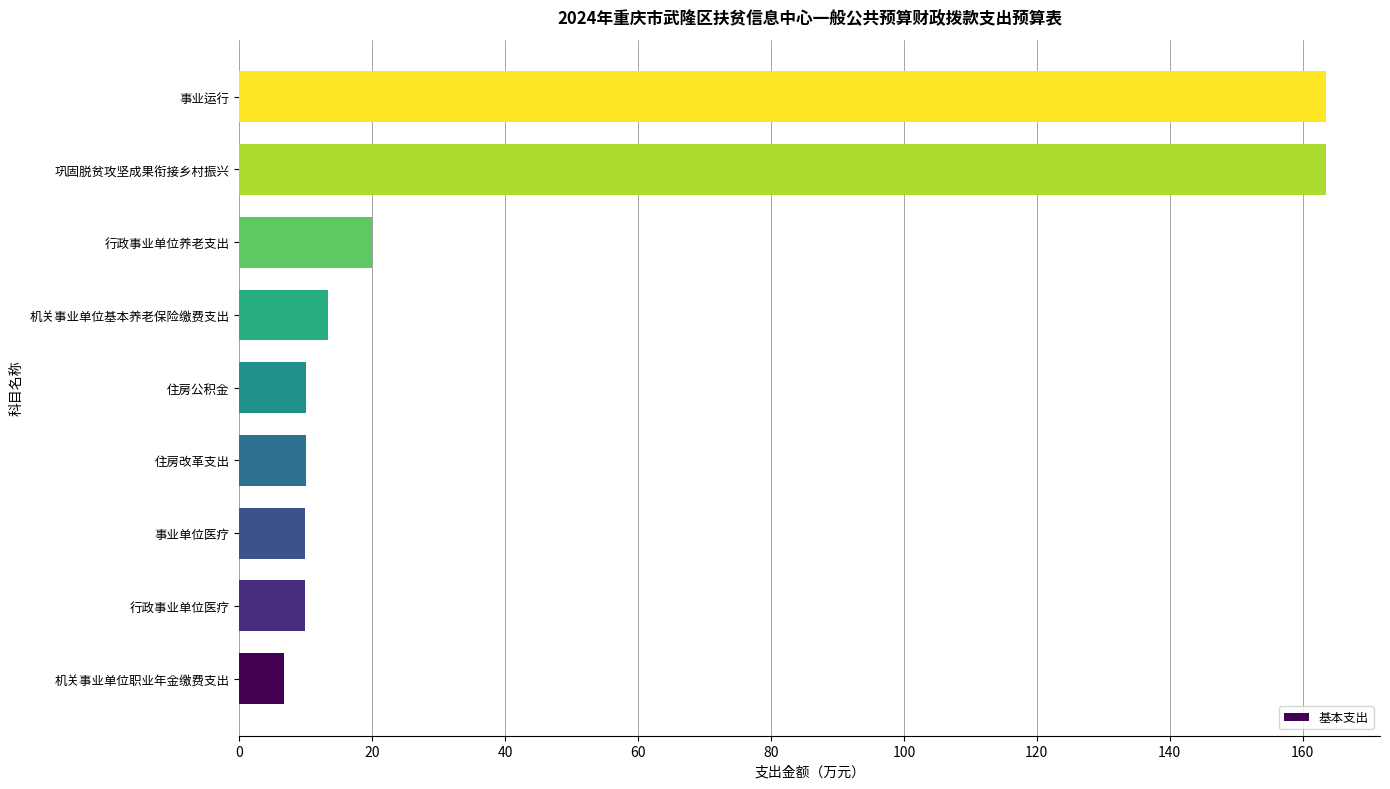

What is the ratio of the value at 行政事业单位医疗 to the value at 行政事业单位养老支出?

0.5